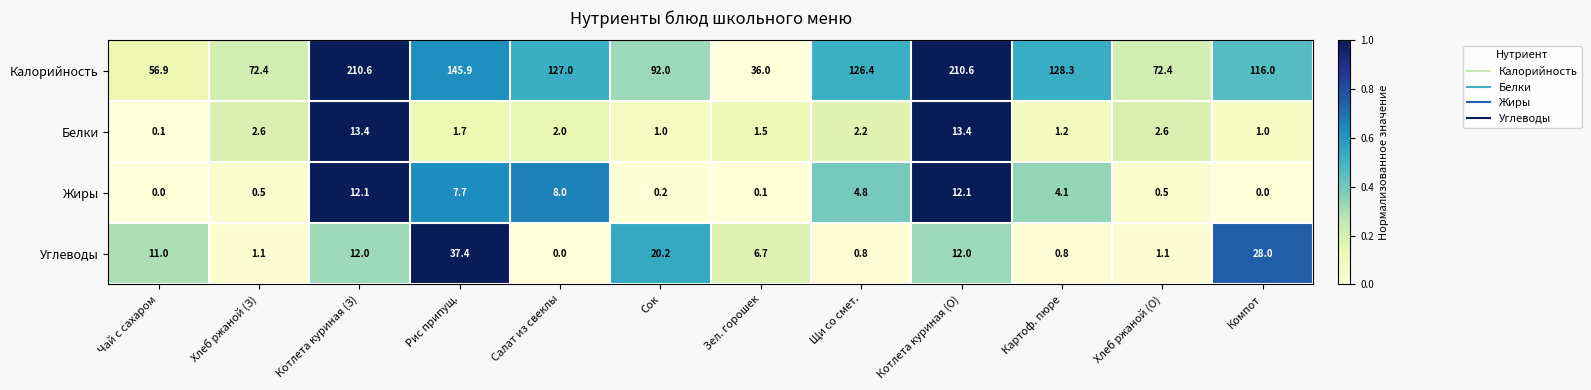

Rank the series by their maximum value, from lowest to highest.

Жиры, Белки, Углеводы, Калорийность